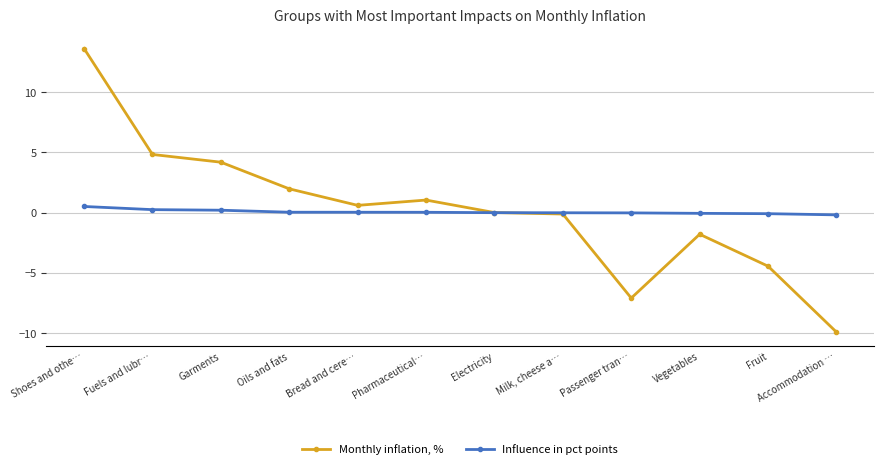

What is the difference between the maximum and minimum values in the Monthly inflation, % series?

23.5